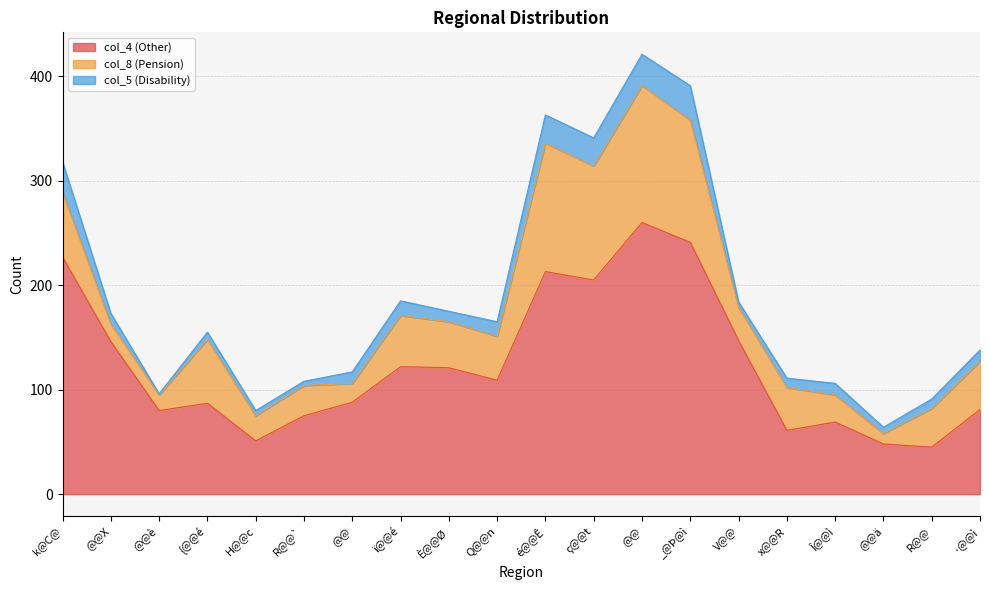

At which category does col_4 (Other) reach its first local peak?

{@@é